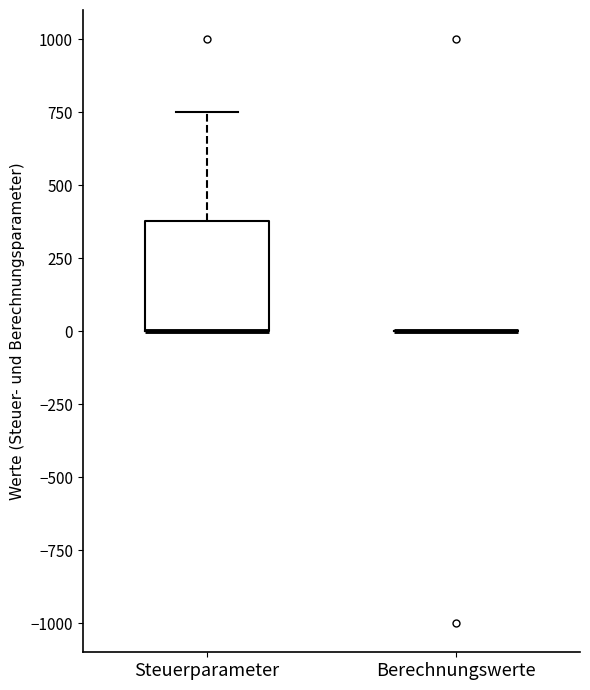

Reading left to right, read every box against the y-axis: the position of its median line, the range the box covers, and the ends of its whiskers. The values are not printed on the chart, so give them approximately, as read against the axis.

Steuerparameter: median 0 (drawn on the box's lower edge), box 0 to 400, whiskers 0 to 750
Berechnungswerte: box collapsed to a line at 0, whiskers 0 to 0